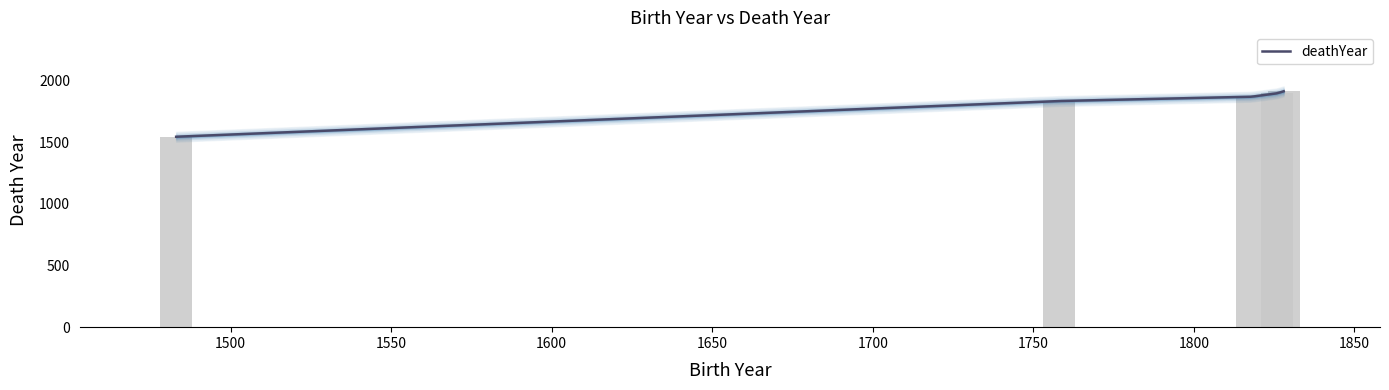

The value at Martin Luther is 1546. True or false?

True